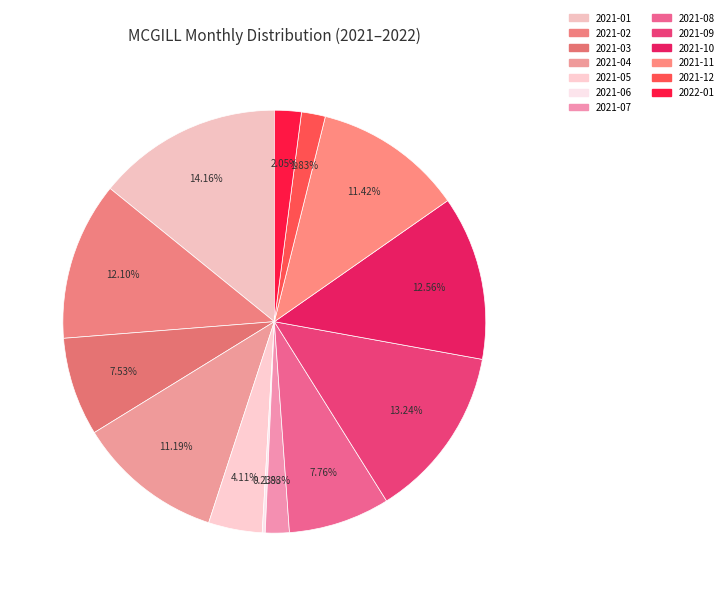

How many segments does this pie chart have?

13